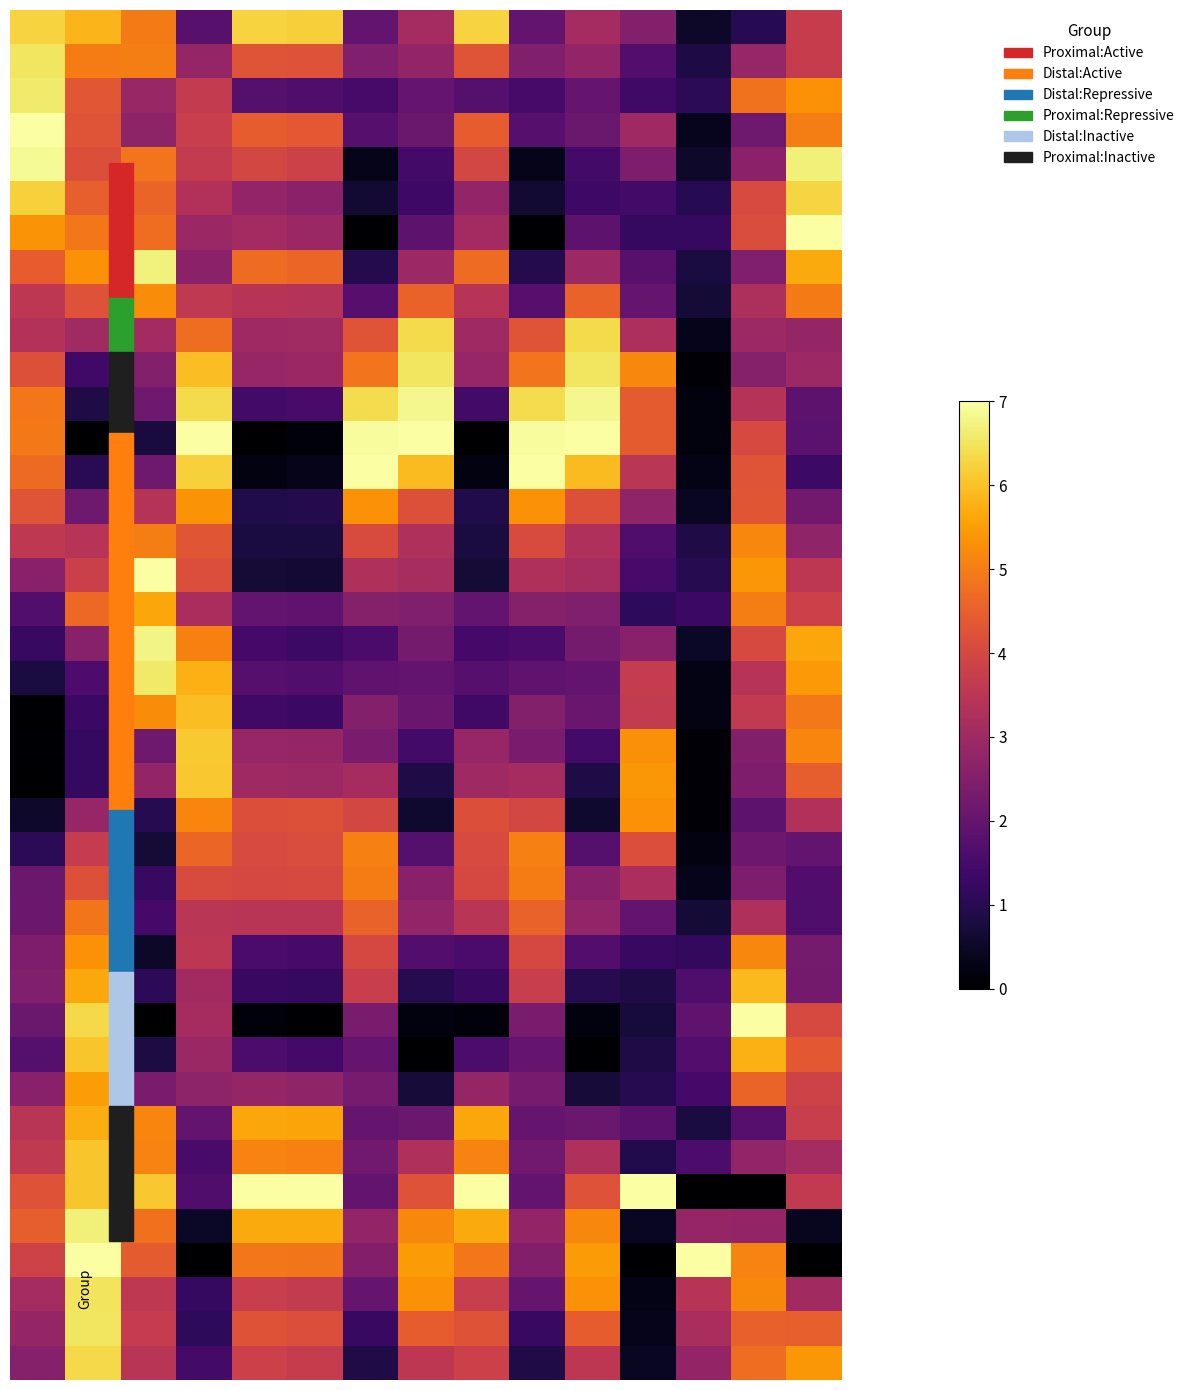

How many categories are shown in the chart?

15